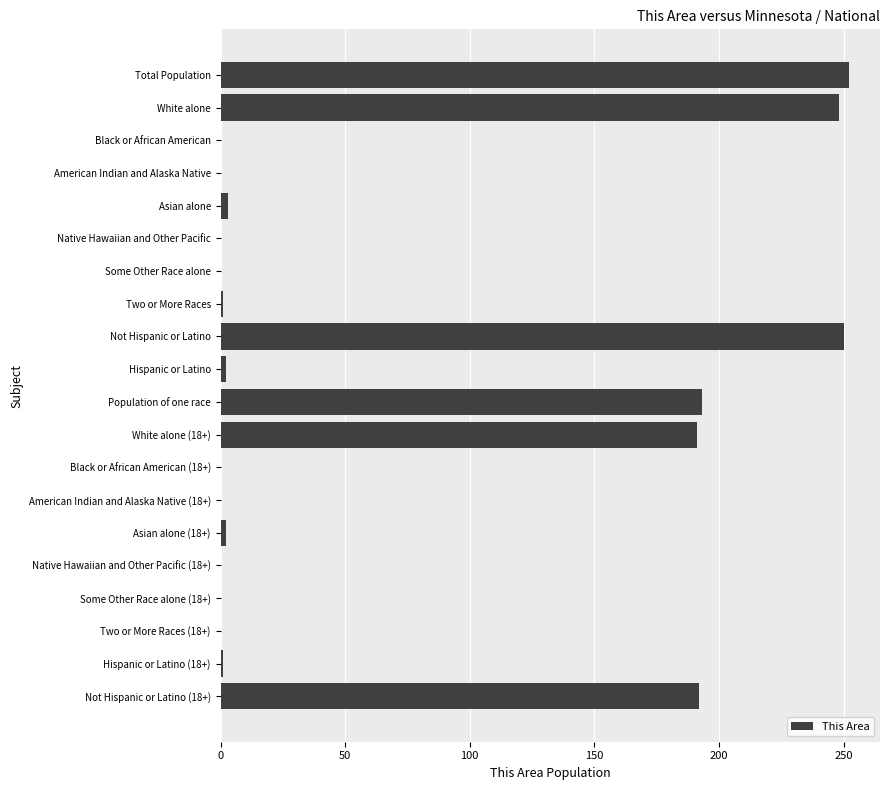

The chart shows a value of 74 at Population of one race. True or false?

False